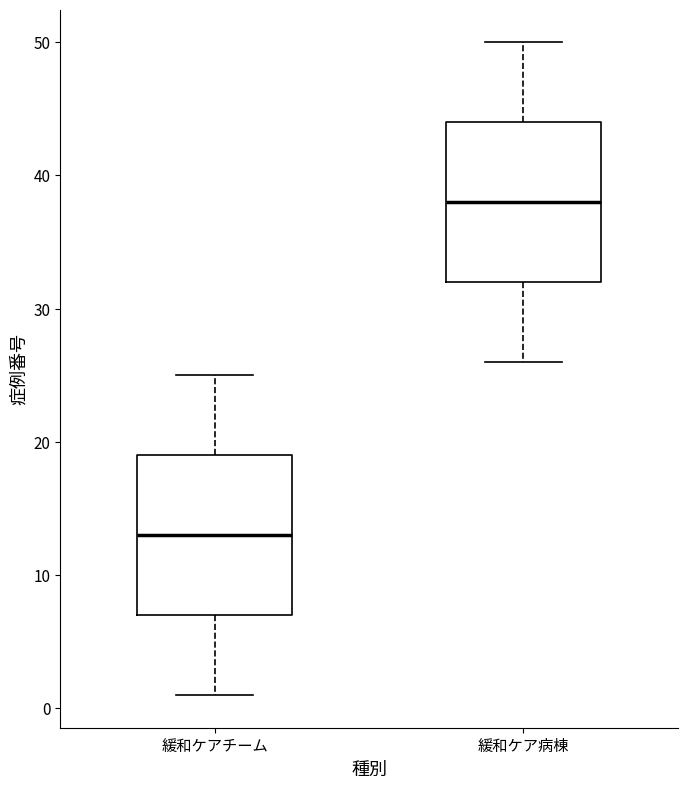

Which box has the lowest median line?

緩和ケアチーム